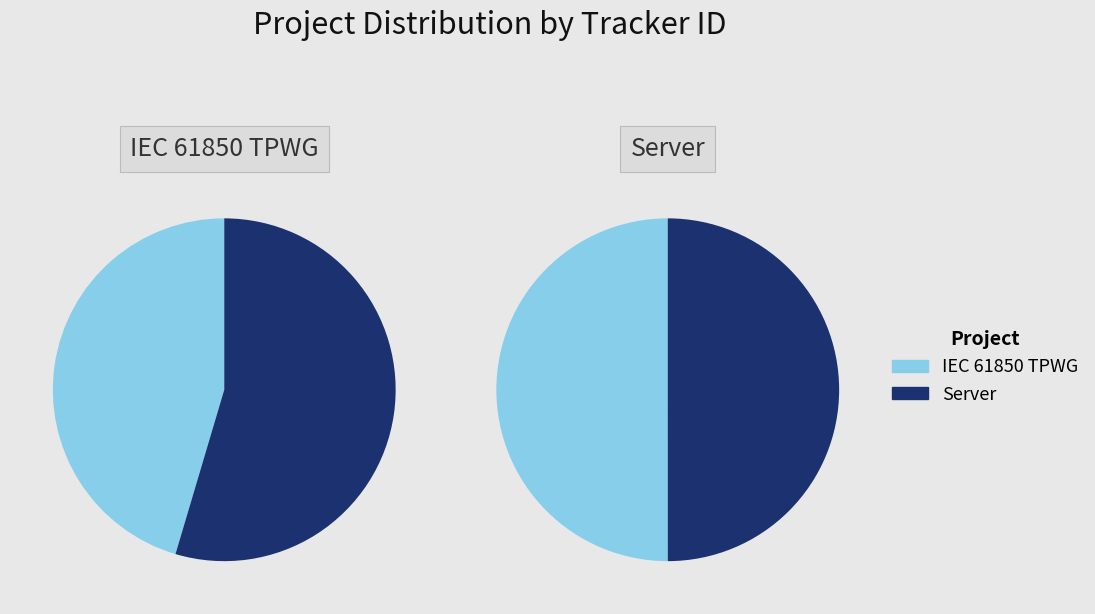

What portion of the pie excludes Server?

45.4%